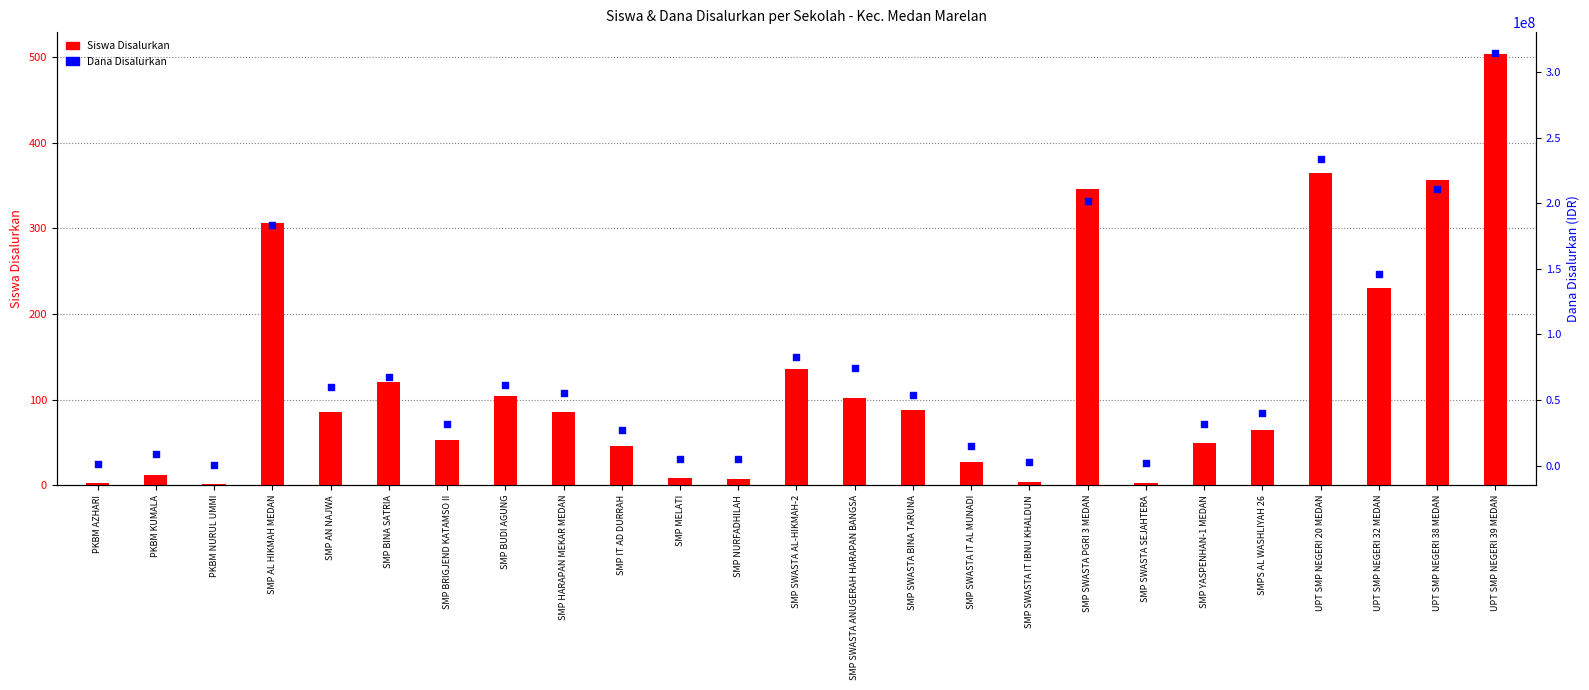

What are all the series names shown in the legend?

Siswa Disalurkan, Dana Disalurkan